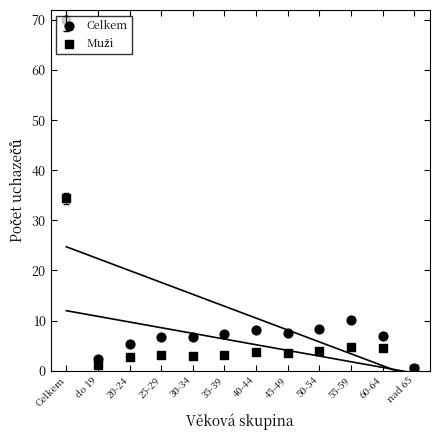

Which series has the largest total across all categories?

Celkem